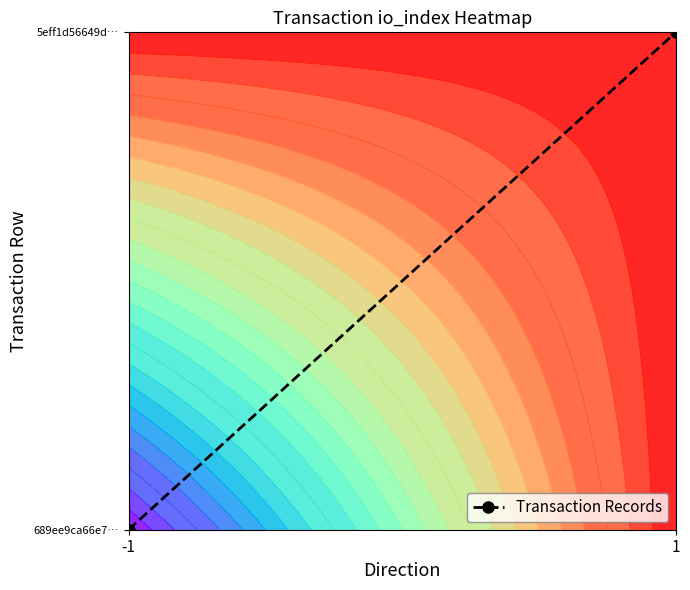

List the labels in order of value, largest first.

1, -1